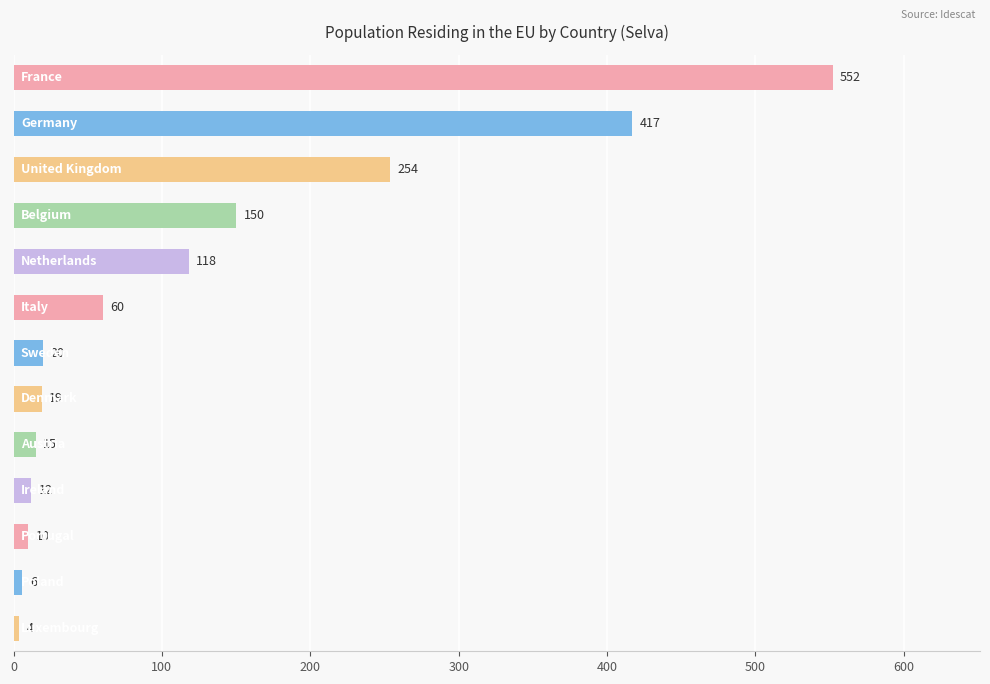

How many categories are shown in the chart?

13